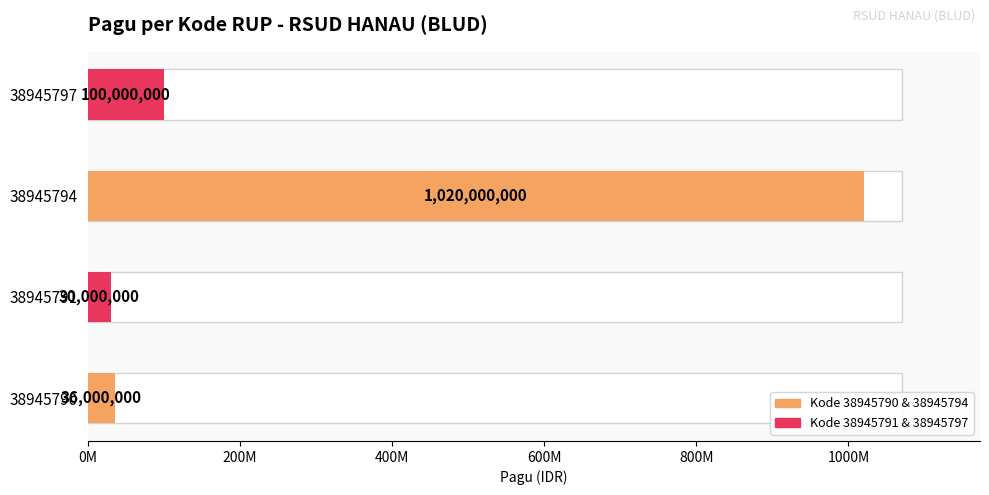

Reading right to left, what are all the values shown in this chart?

100000000	1020000000	30000000	36000000